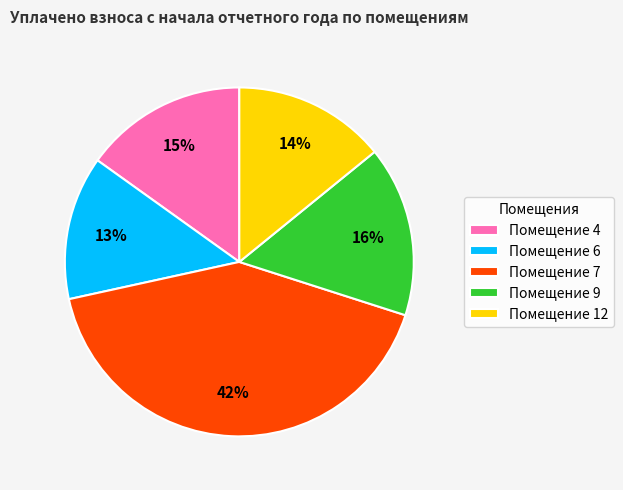

Is the sum of Помещение 6 and Помещение 7 greater than half?

Yes